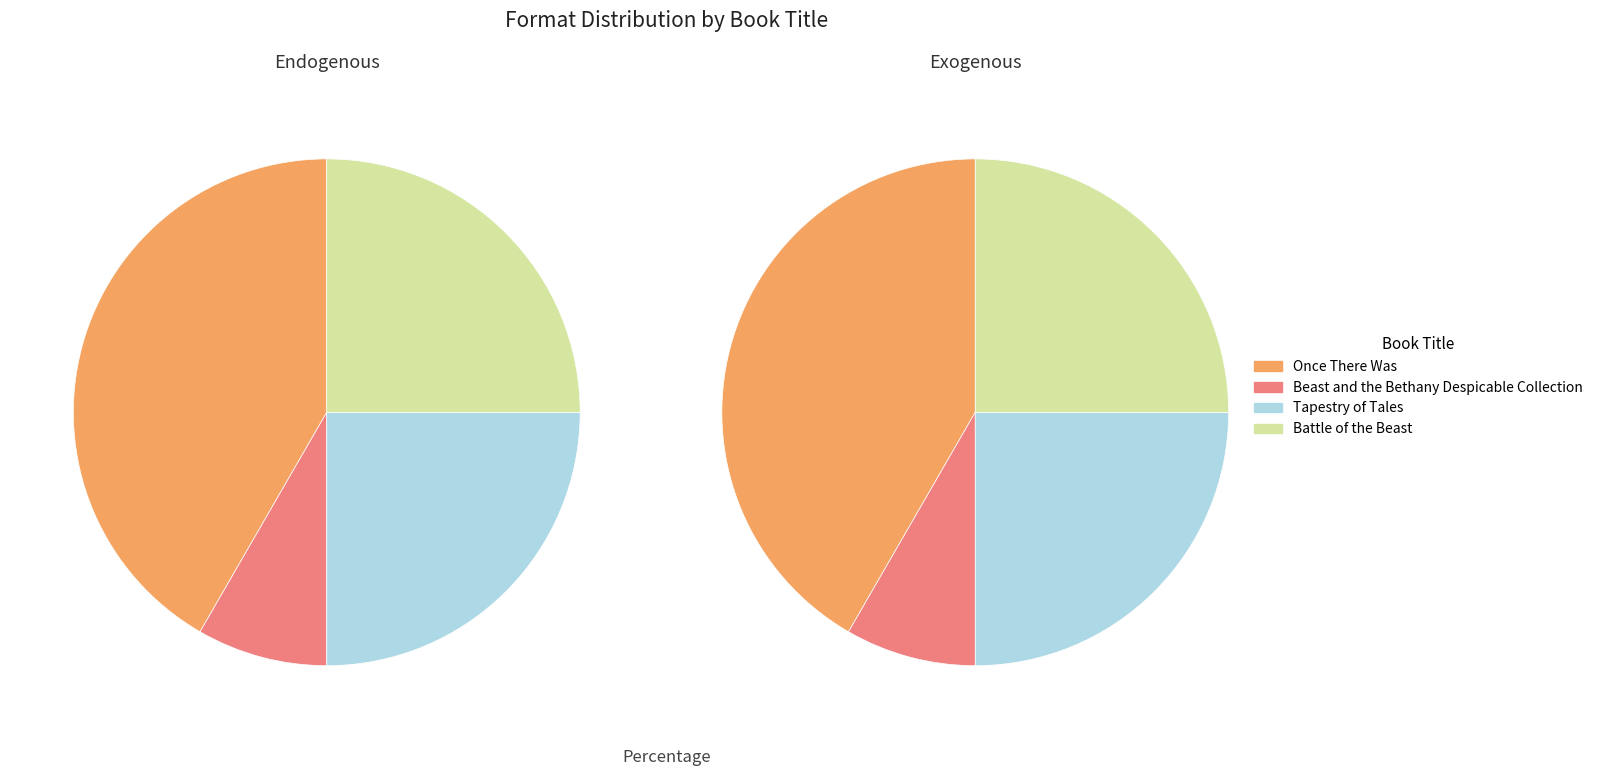

Is it true that Tapestry of Tales is 35% of the pie?

False